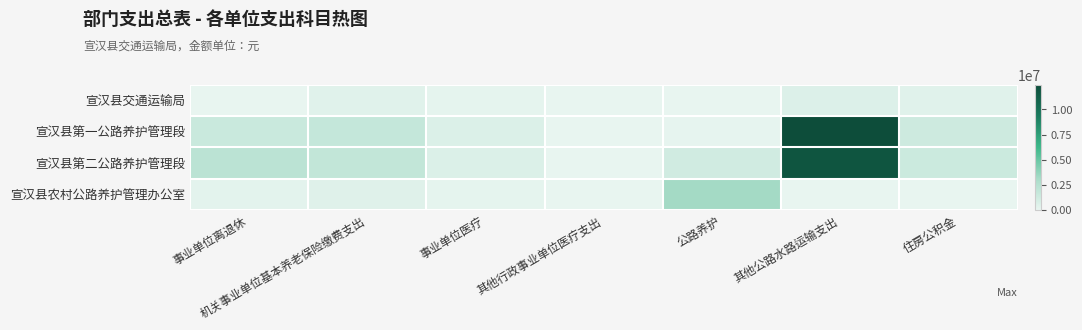

At how many categories does at least one series exceed 11224852?

1